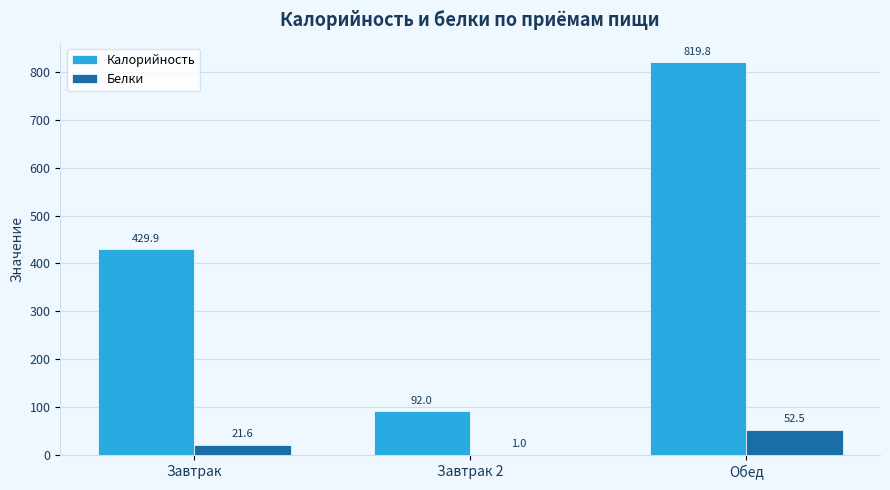

What is the difference between the Белки values at Обед and Завтрак?

30.9